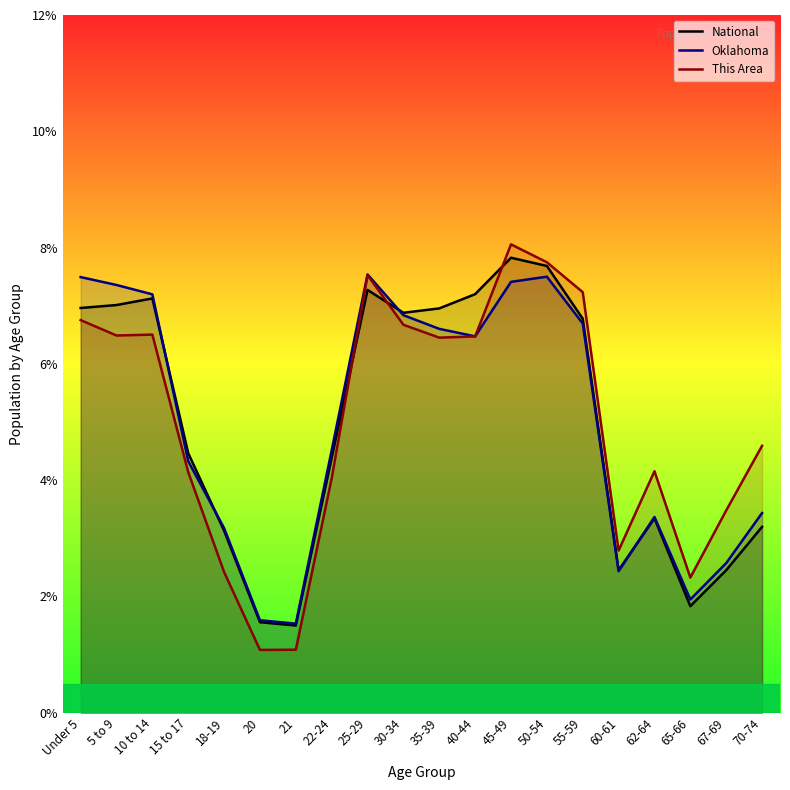

How many series are shown in this chart?

3